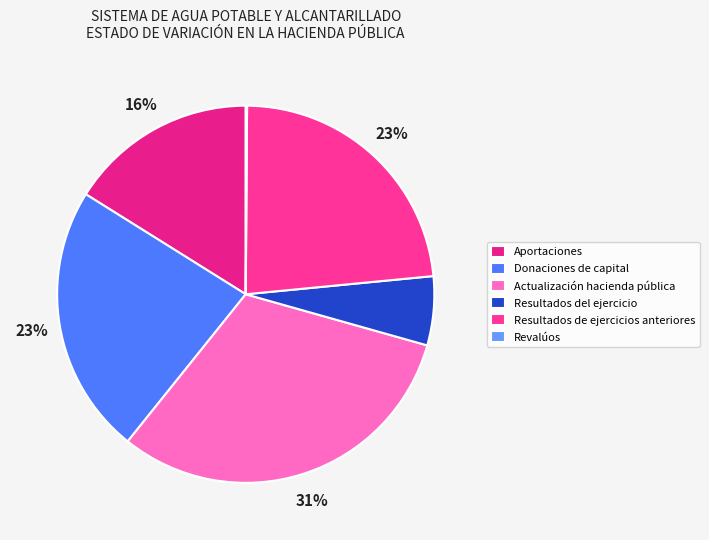

Count the number of slices in the pie.

6